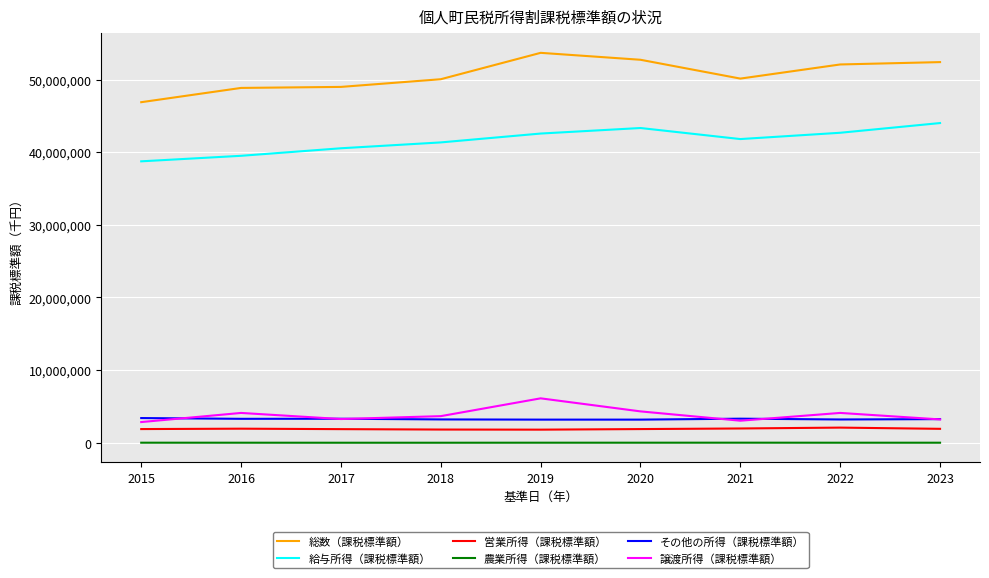

What is the maximum value shown in the chart?

53682434